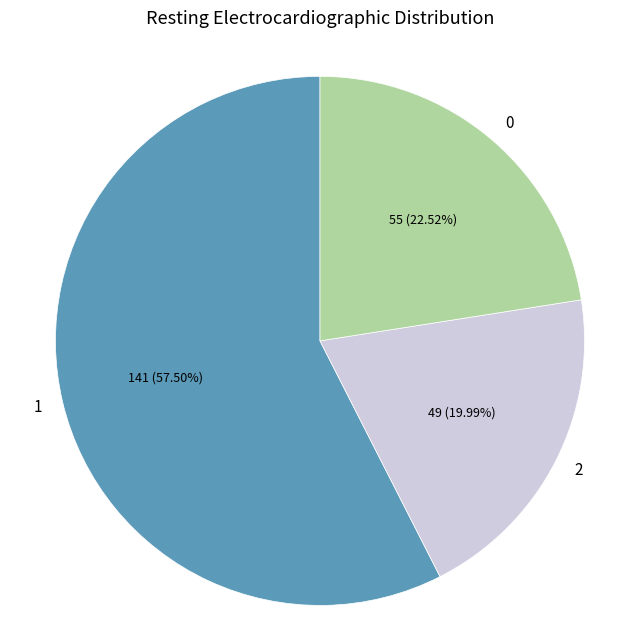

Rank the categories by value from highest to lowest.

1, 0, 2